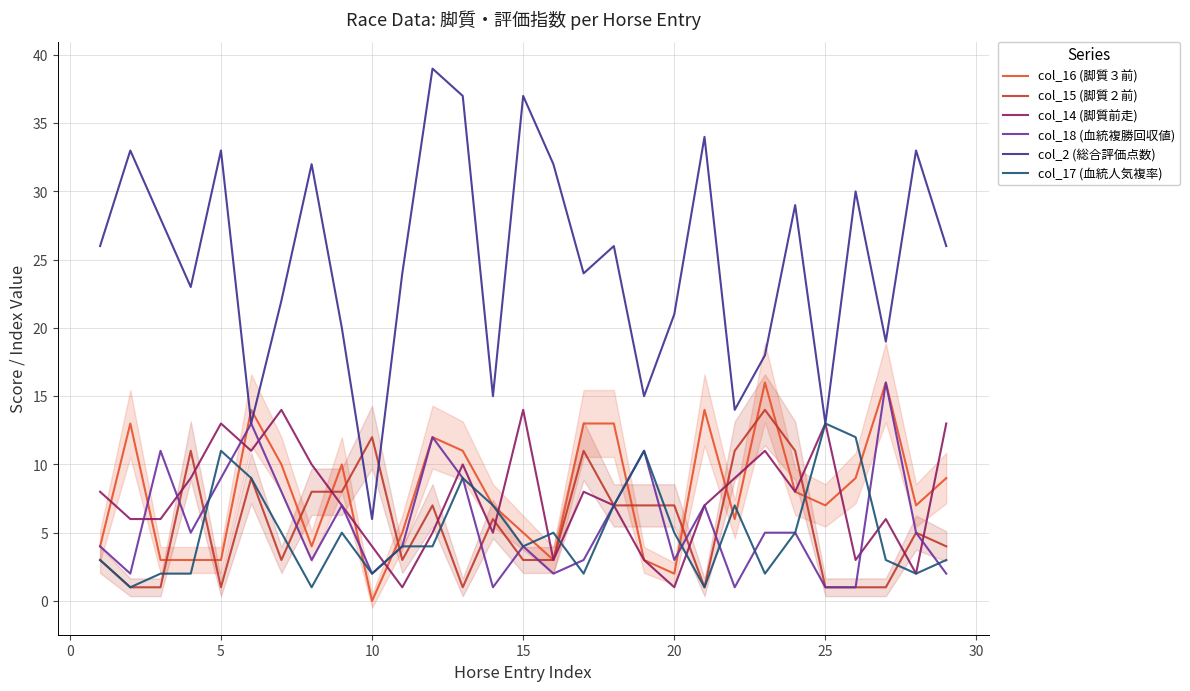

Reading left to right, what are all the values shown in this chart?

col_16 (脚質３前): 4	13	3	3	3	14	10	4	10	0	5	12	11	7	5	3	13	13	3	2	14	6	16	8	7	9	16	7	9
col_15 (脚質２前): 3	1	1	11	1	9	3	8	8	12	3	7	1	6	3	3	11	7	7	7	1	11	14	11	1	1	1	5	4
col_14 (脚質前走): 8	6	6	9	13	11	14	10	7	4	1	5	10	5	14	3	8	7	3	1	7	9	11	8	13	3	6	2	13
col_18 (血統複勝回収値): 4	2	11	5	9	13	8	3	7	2	4	12	9	1	4	2	3	7	11	3	7	1	5	5	1	1	16	5	2
col_2 (総合評価点数): 26	33	28	23	33	13	22	32	20	6	24	39	37	15	37	32	24	26	15	21	34	14	18	29	13	30	19	33	26
col_17 (血統人気複率): 3	1	2	2	11	9	5	1	5	2	4	4	9	7	4	5	2	7	11	5	1	7	2	5	13	12	3	2	3